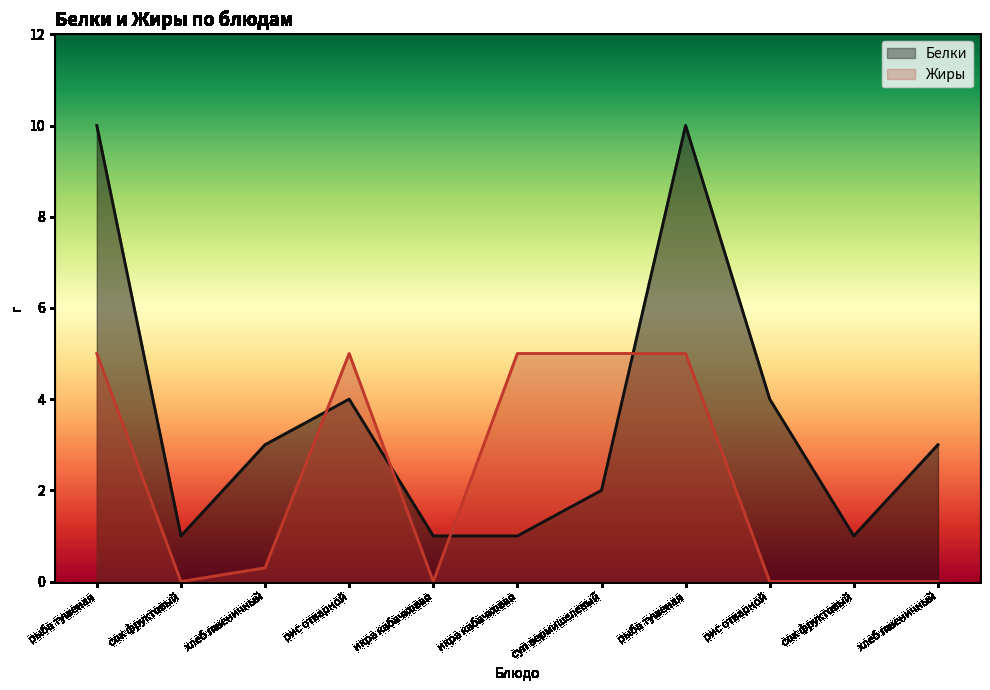

Is it true that Белки equals 4.0 at рис отварной?

True